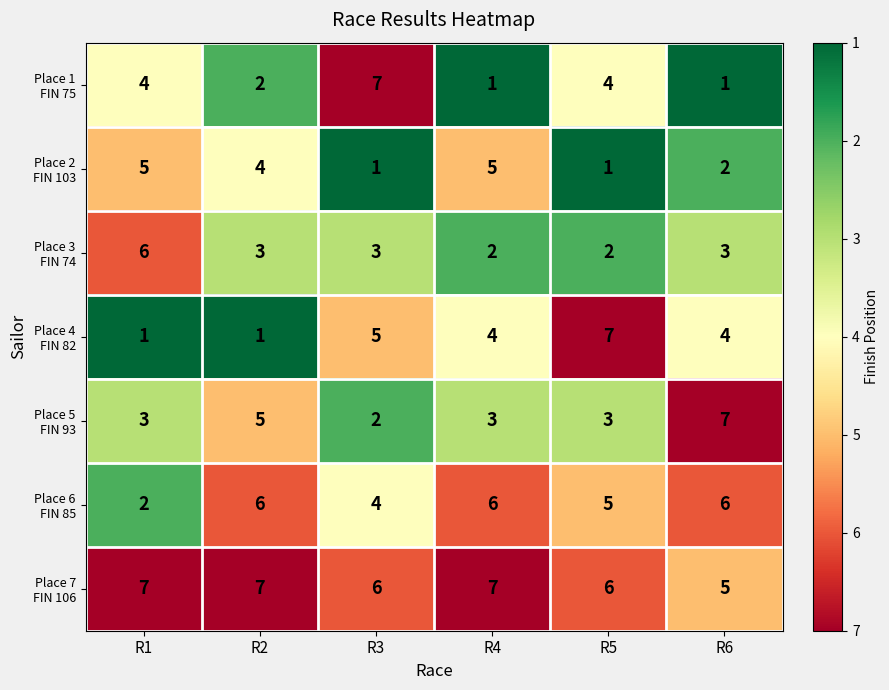

What is the spread (max minus min) of values at R5?

6